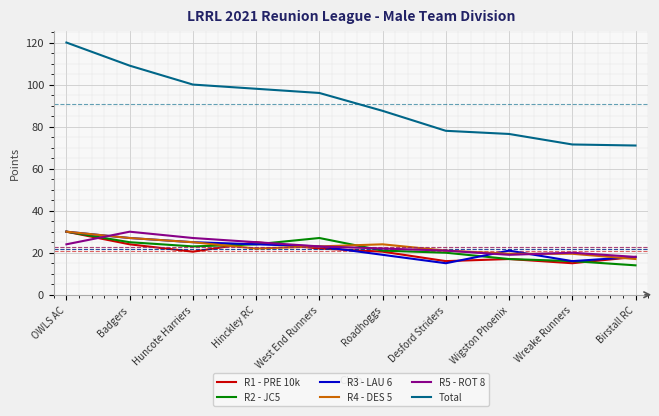

The value of R4 - DES 5 at Huncote Harriers is 42.5. True or false?

False